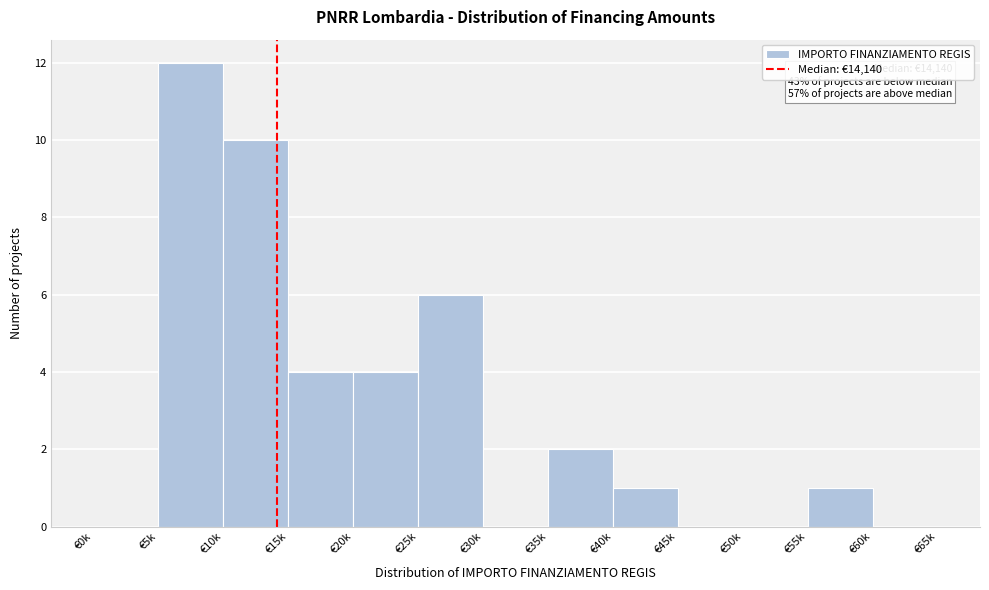

What is the sum of all values?

40